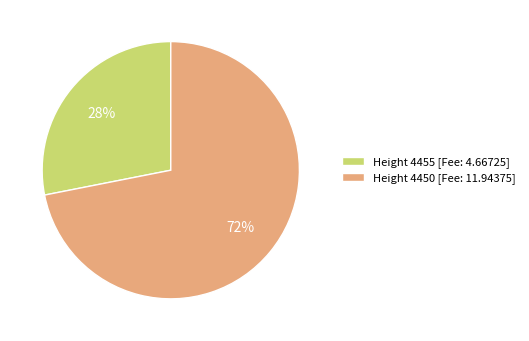

Is it true that Height 4455 [Fee: 4.66725] is 22% of the pie?

False